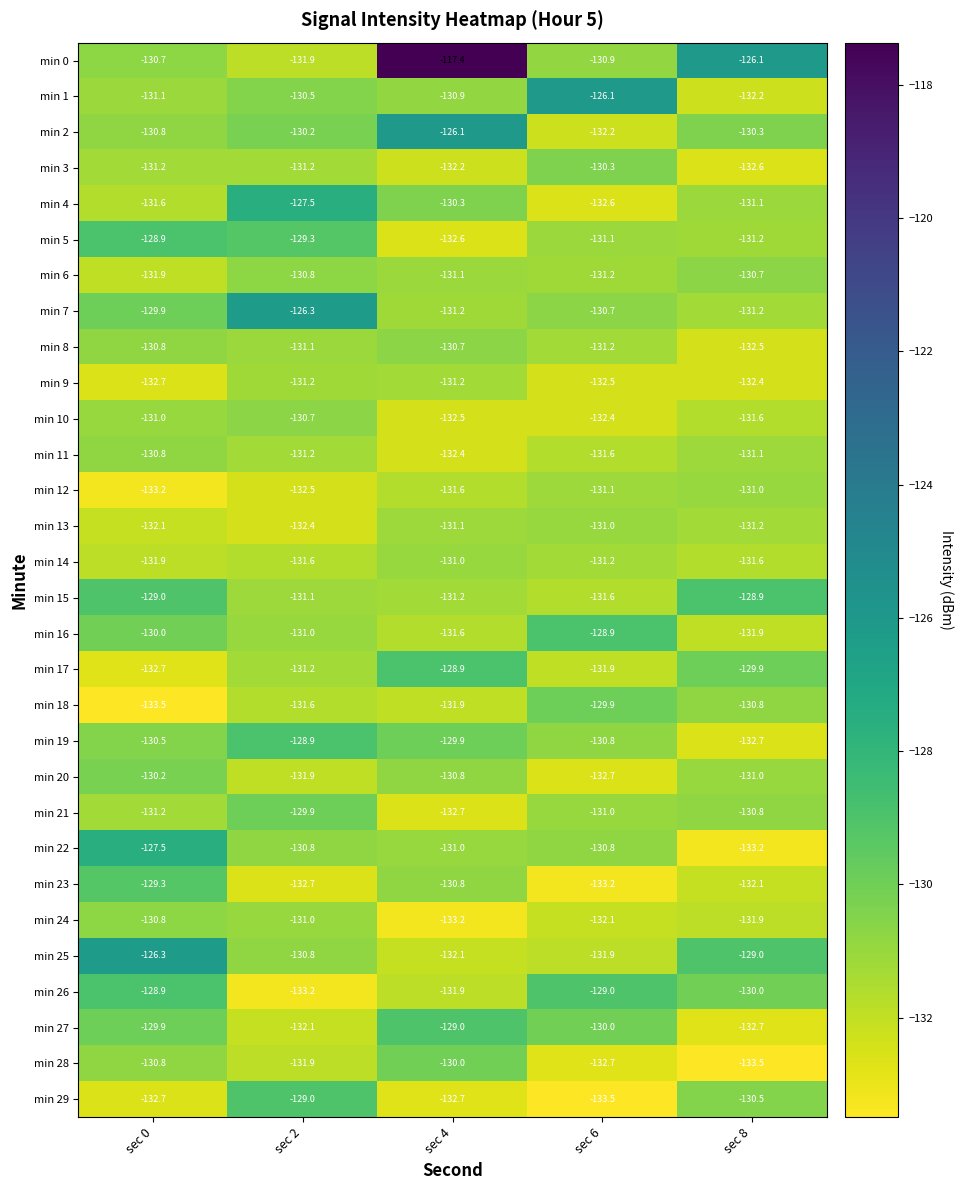

The min 29 series shows -132.7 at sec 0. True or false?

True